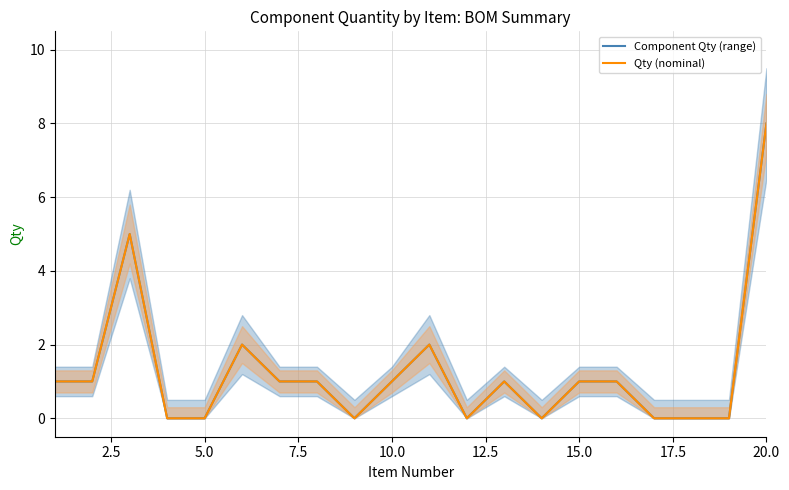

What are all the series names shown in the legend?

Component Qty (range), Qty (nominal)